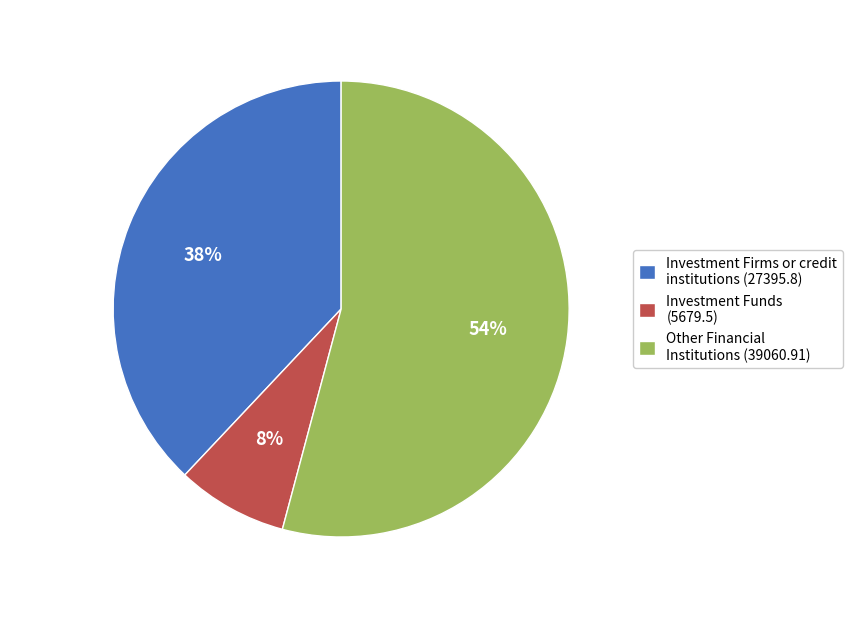

Do Investment Funds (5679.5) and Investment Firms or credit institutions (27395.8) together represent more than half of the pie?

No